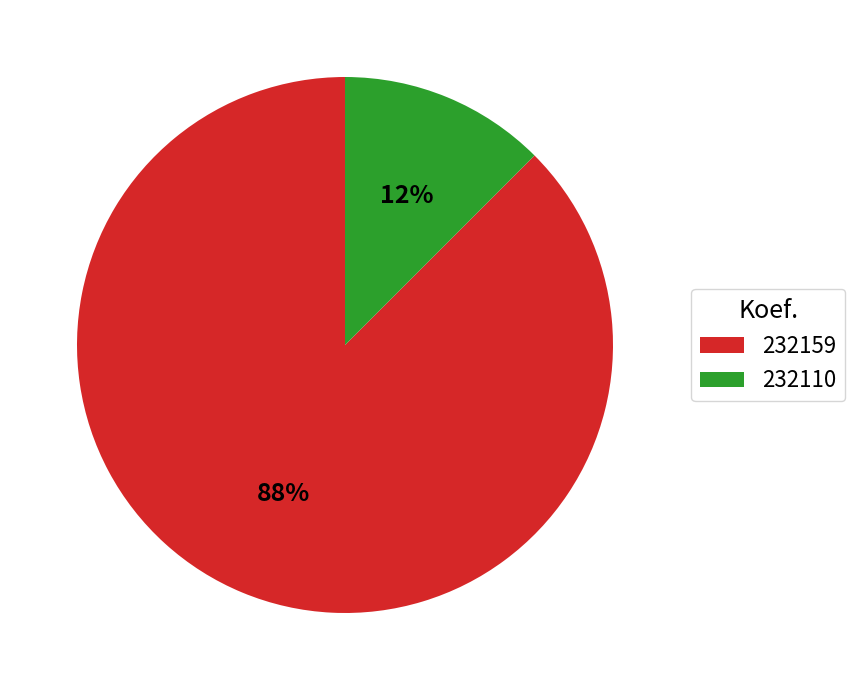

Which category accounts for the majority?

232159